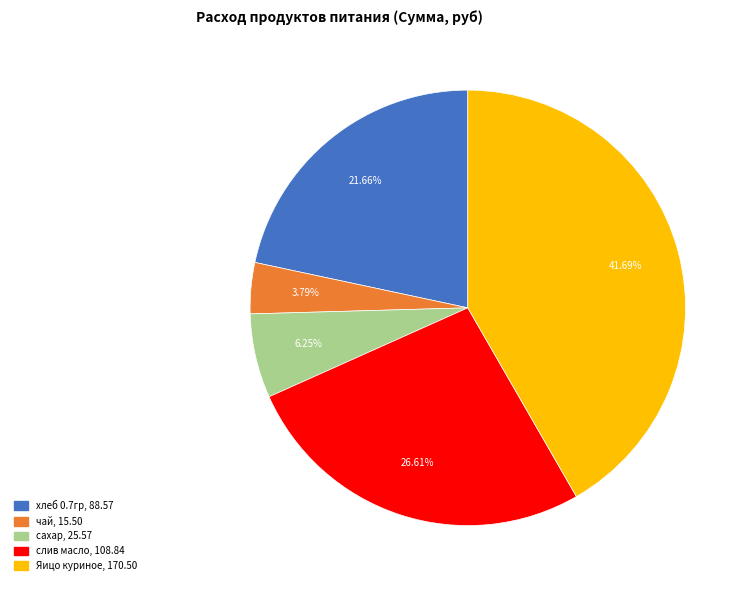

To the nearest percent, what percentage of the pie is чай?

4%